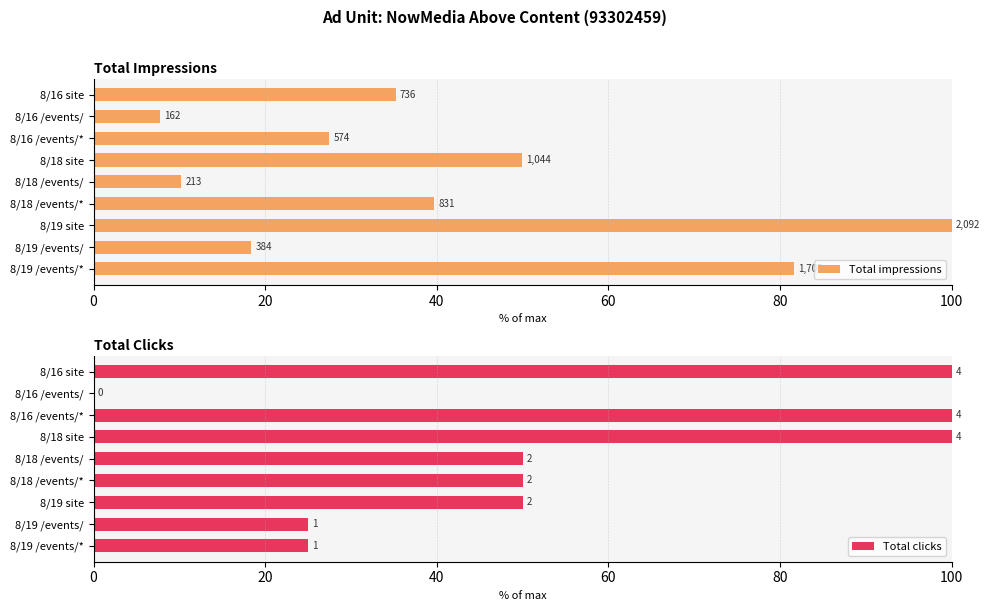

How many bars are there in each group?

2